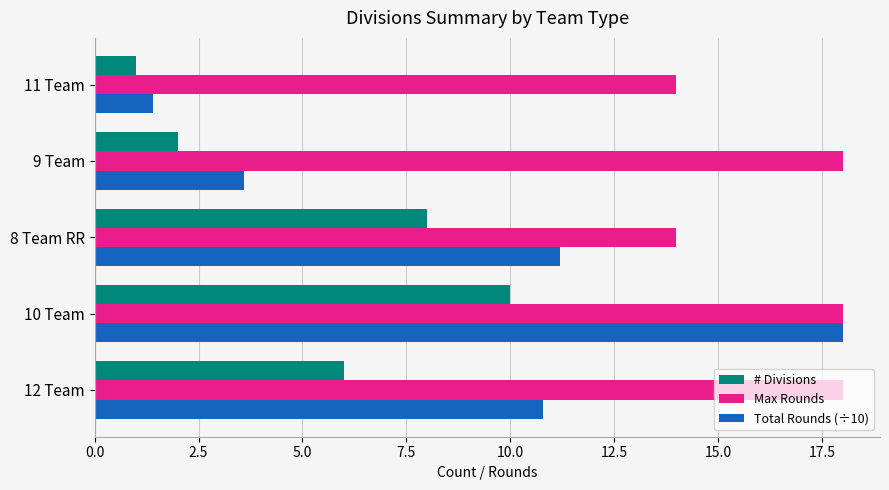

Where is # Divisions nearest to the value 5?

12 Team